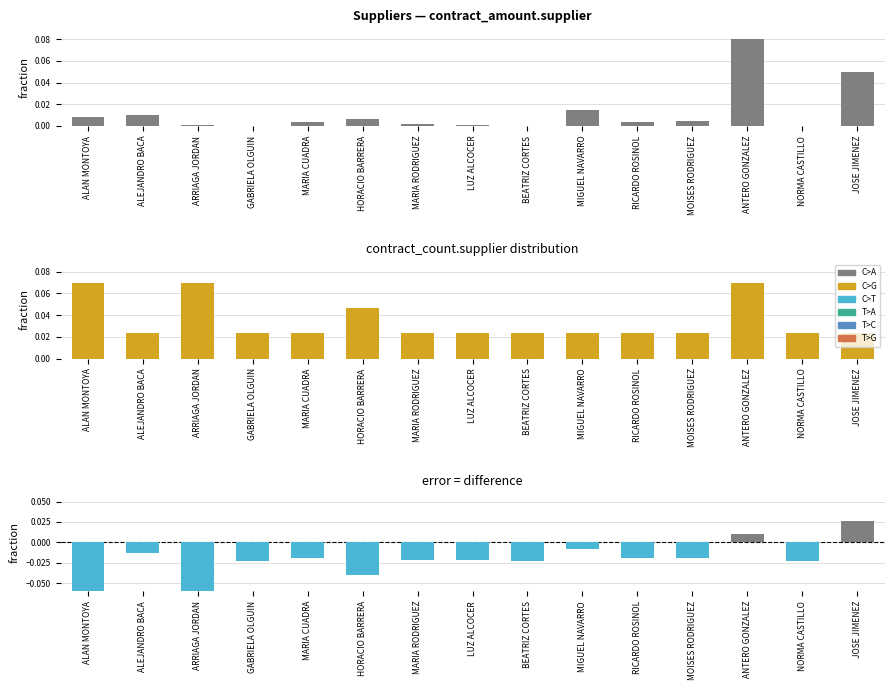

Are the bars grouped side by side (vs. stacked)?

Yes